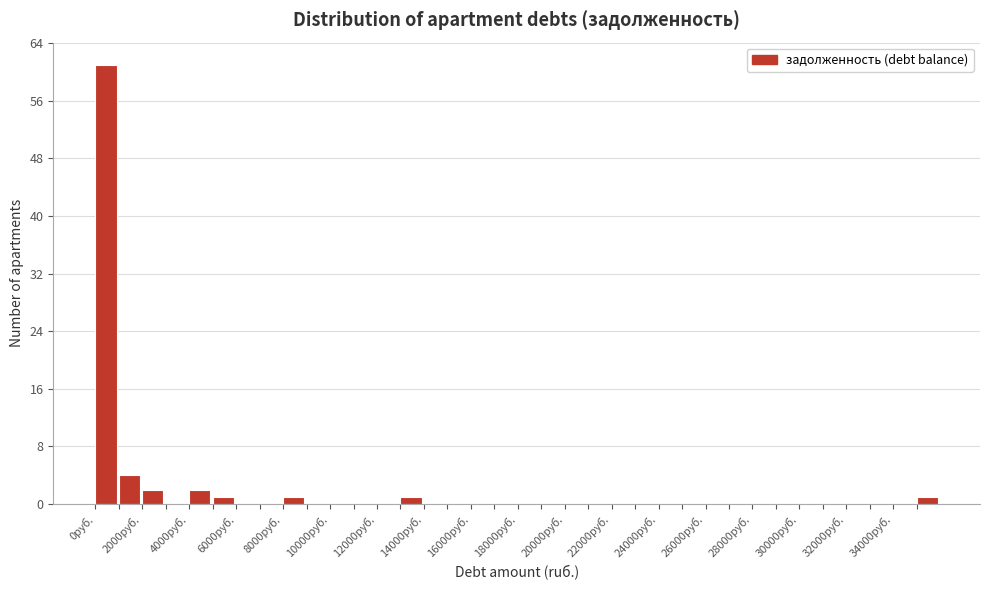

What is the height of the bar covering 0 to 1000 on the x-axis? The values are not printed on the chart, so give them approximately, as read against the axis.

61